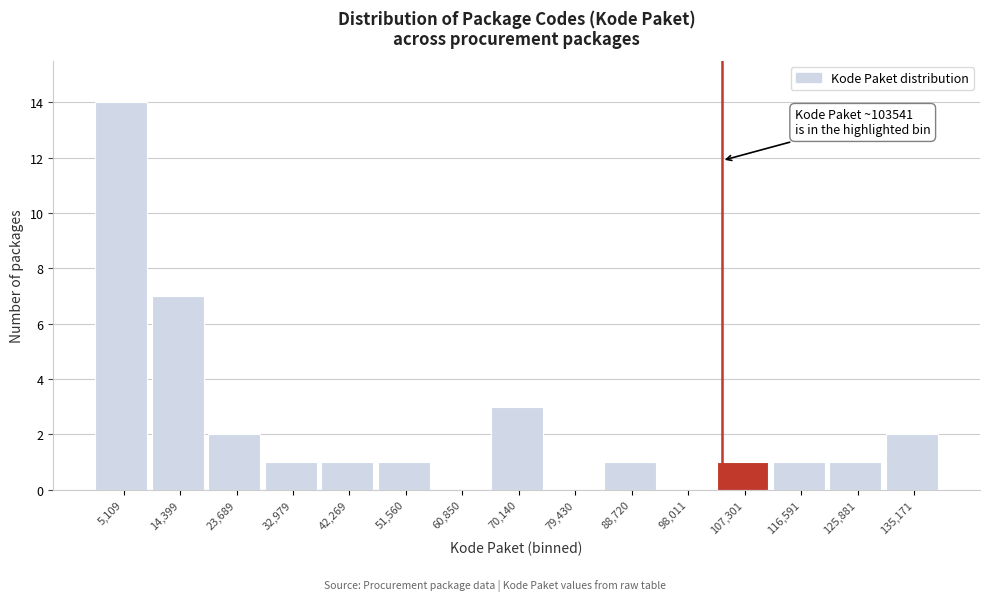

Which range on the x-axis has the tallest bar?

0 to 10000